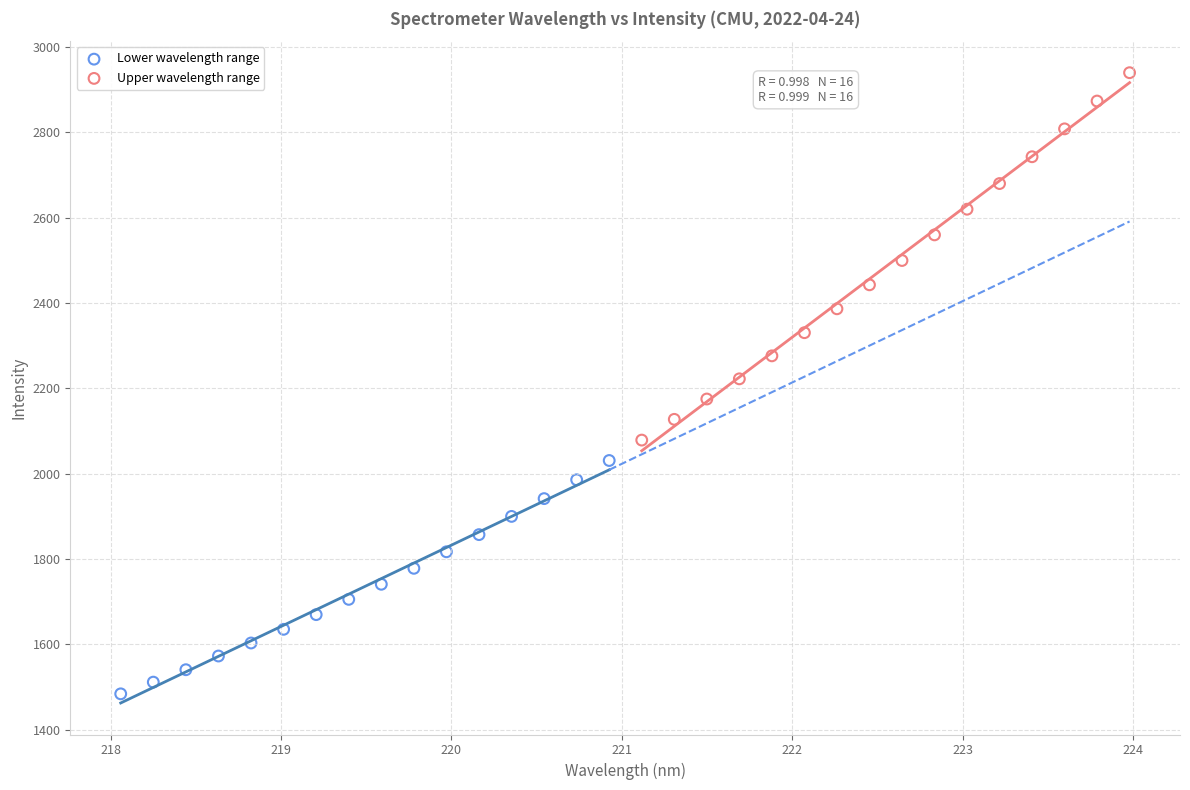

Which series has the largest Y range (max minus min)?

Upper wavelength range